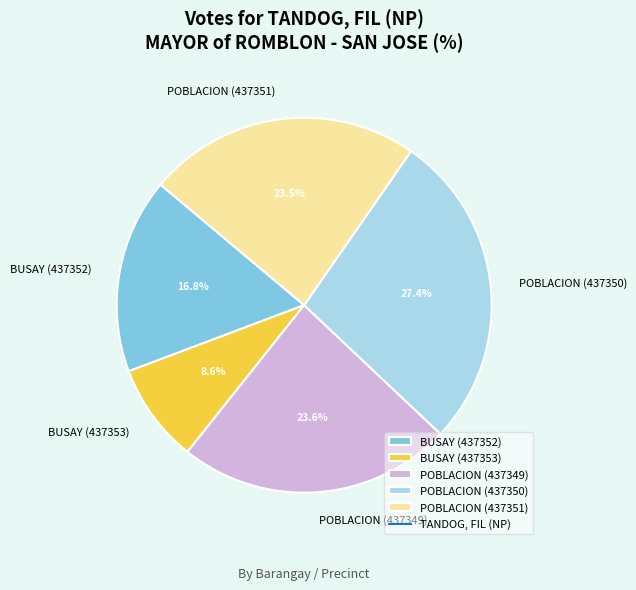

Which category has the smallest portion of the pie?

BUSAY (437353)